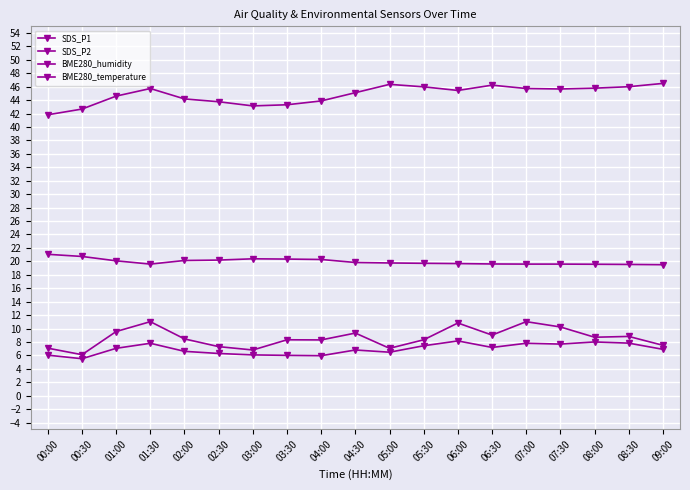

List the series in order of their peak value, highest first.

BME280_humidity, BME280_temperature, SDS_P1, SDS_P2